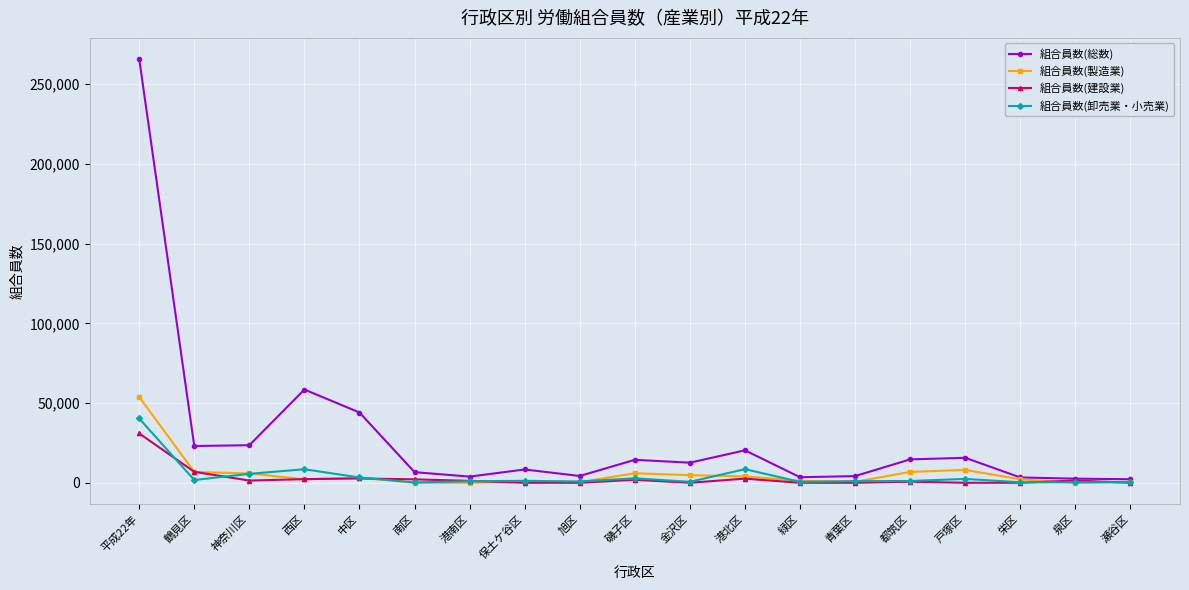

What is the label of the 5th point from the right?

都筑区